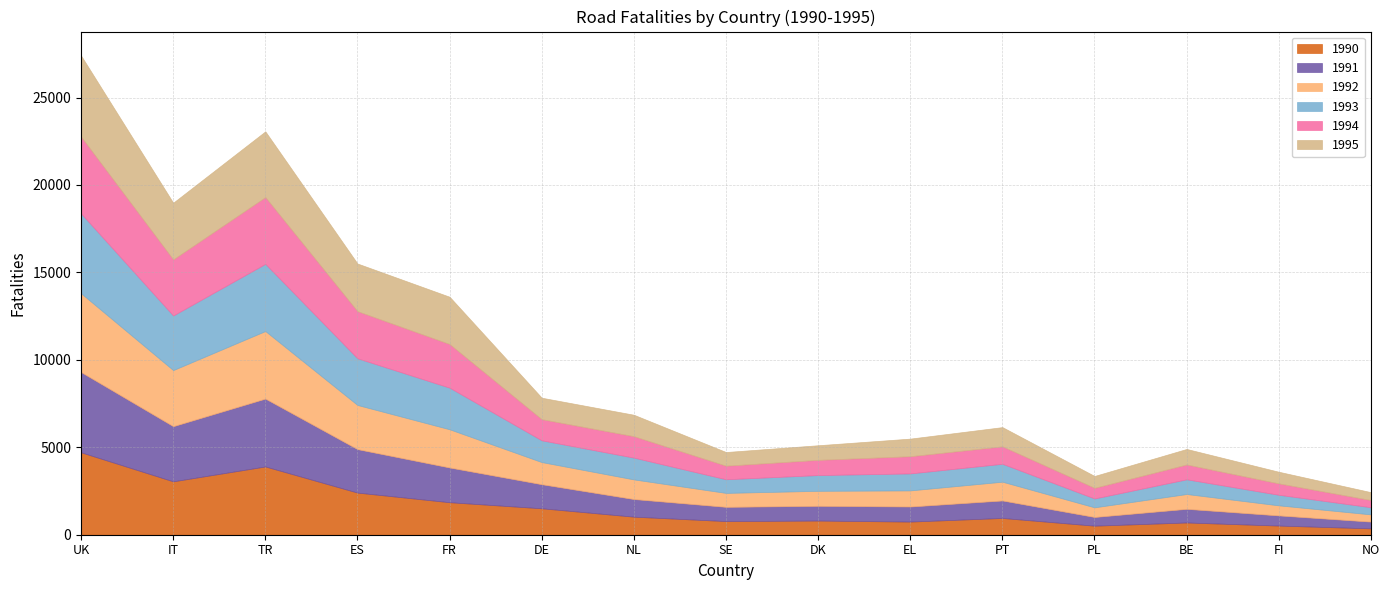

Rank the series at UK from lowest to highest value.

1994, 1992, 1993, 1991, 1995, 1990